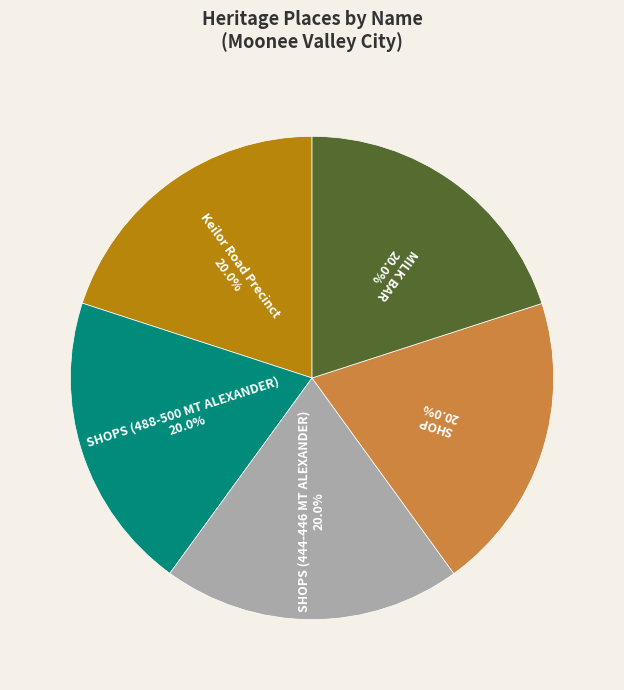

Is there a majority slice in this chart?

No